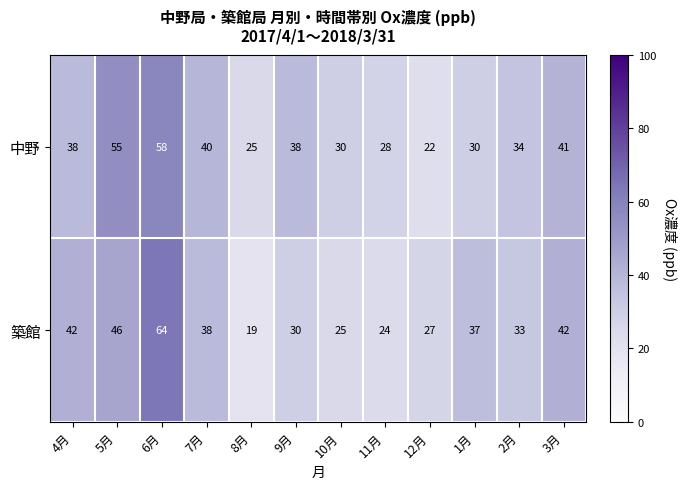

Which series has the largest range (max minus min)?

築館